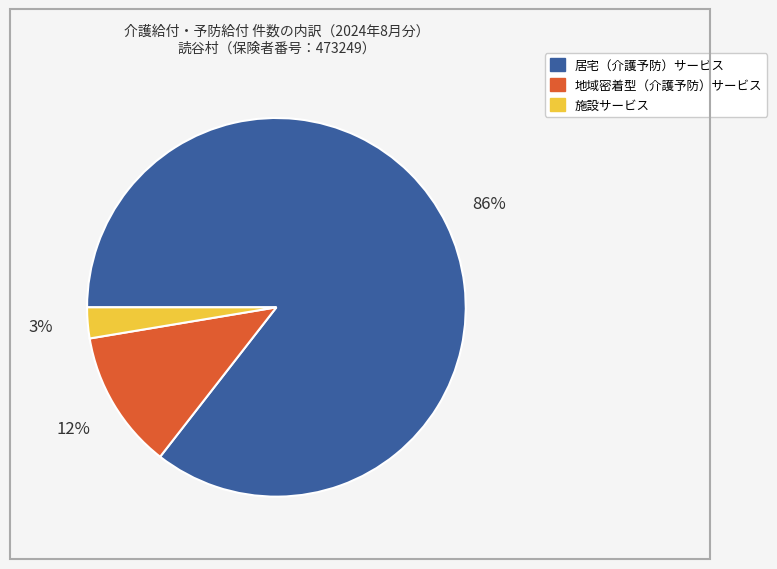

Is it true that 施設サービス is 3% of the pie?

True